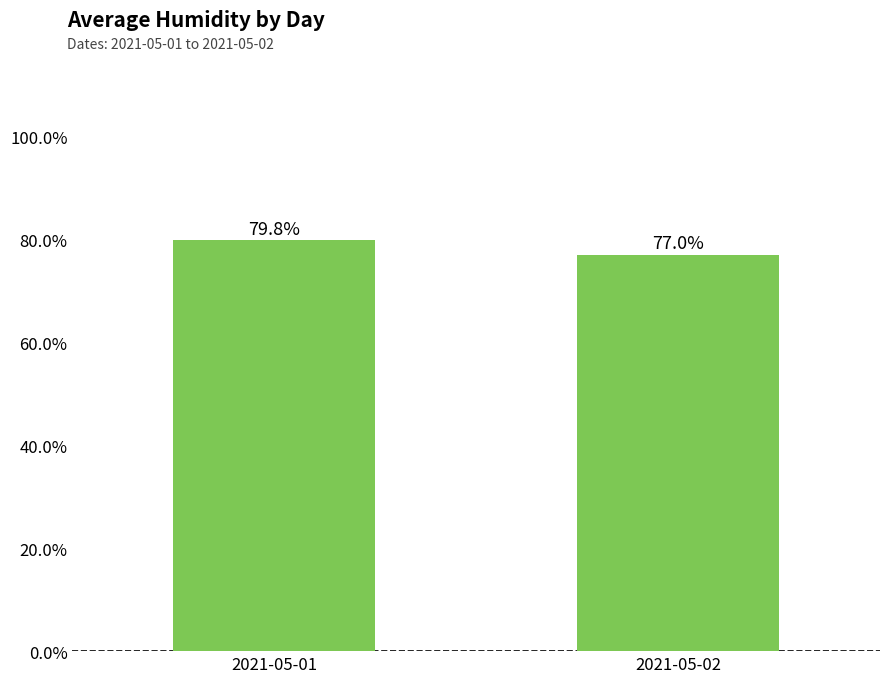

List the labels in order of value, largest first.

2021-05-01, 2021-05-02